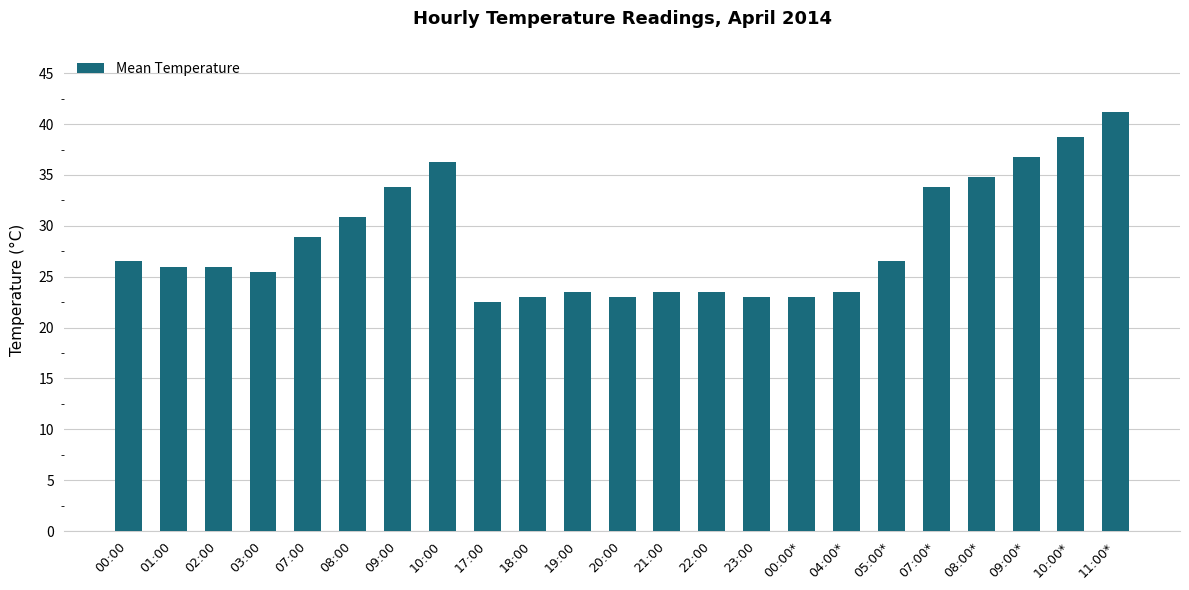

What is the difference between the maximum and minimum values?

18.7